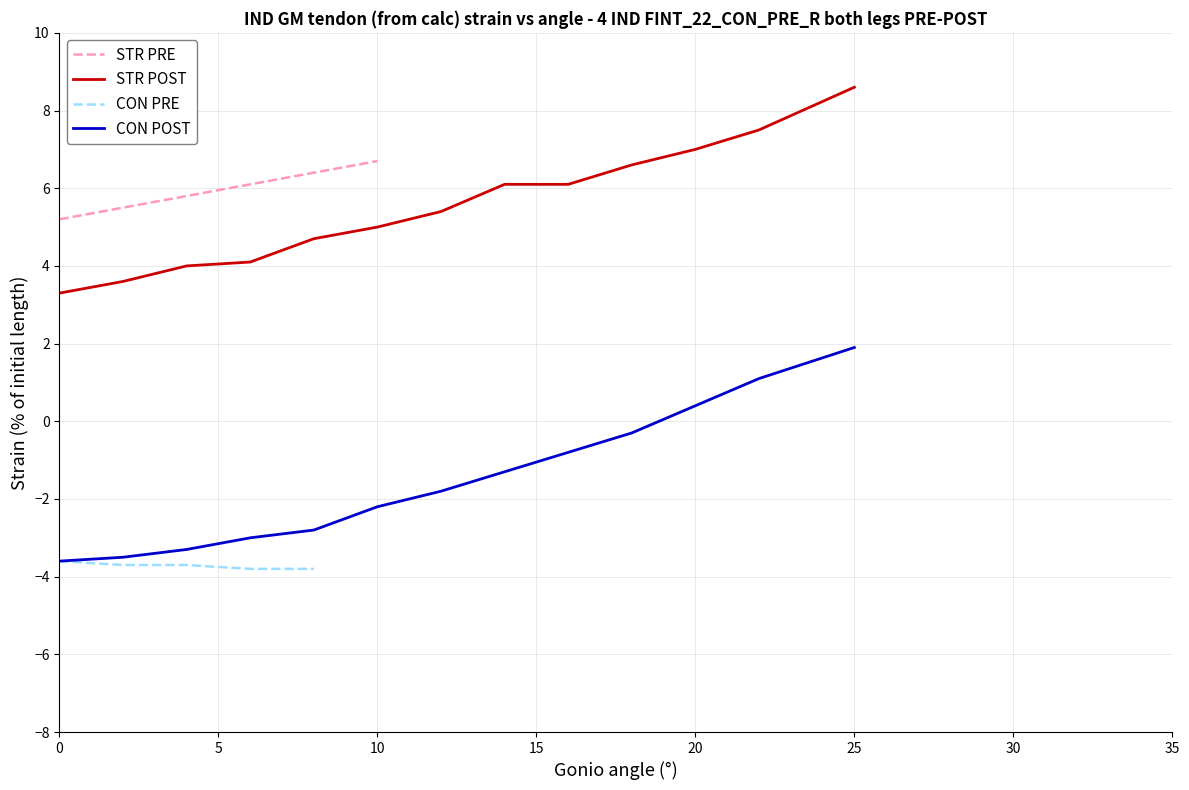

What is the highest value of the STR POST series?

8.6